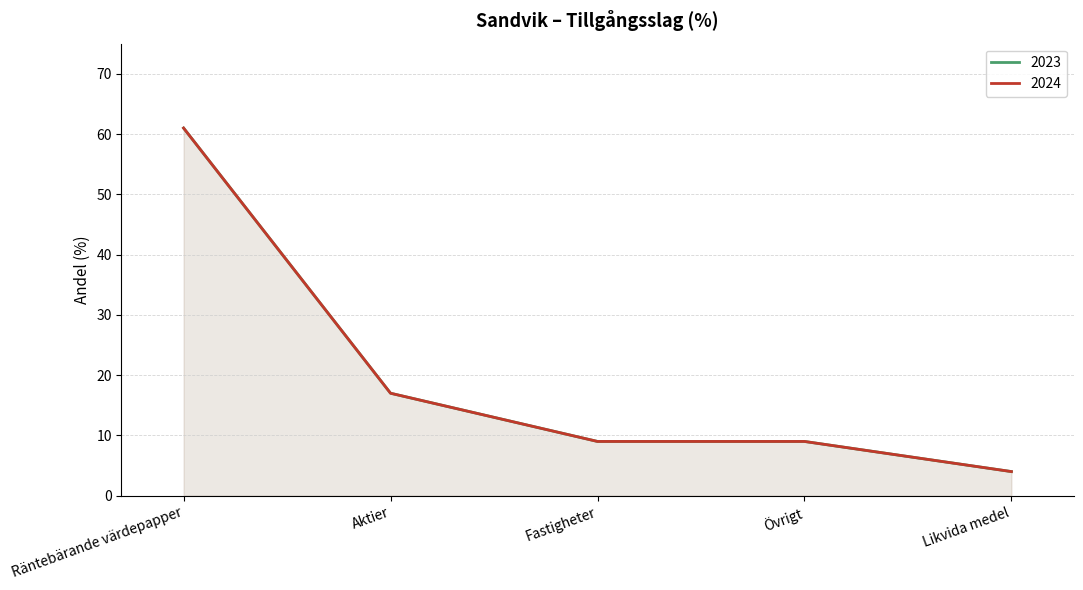

True or false: 2023 and 2024 intersect in this chart.

False